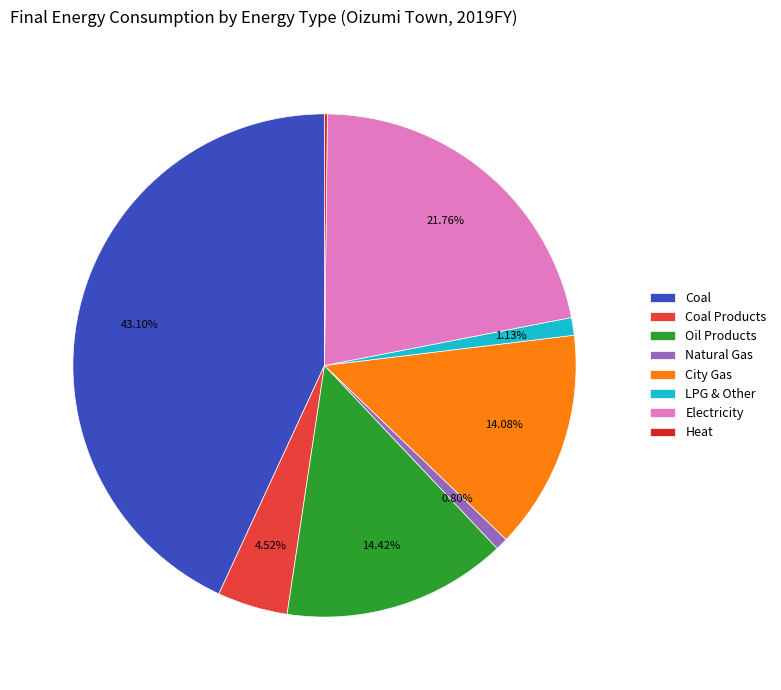

Does Heat represent more than half of the total?

No